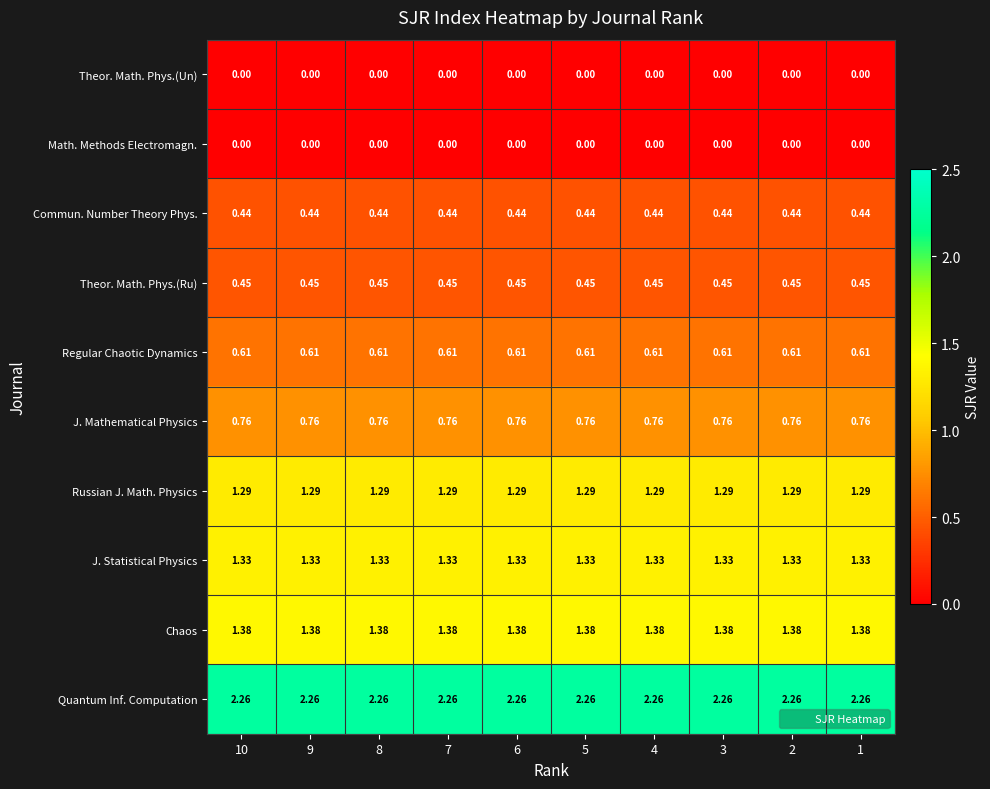

Is the value of Math. Methods Electromagn. at 1 greater than the value of Chaos at 4?

No